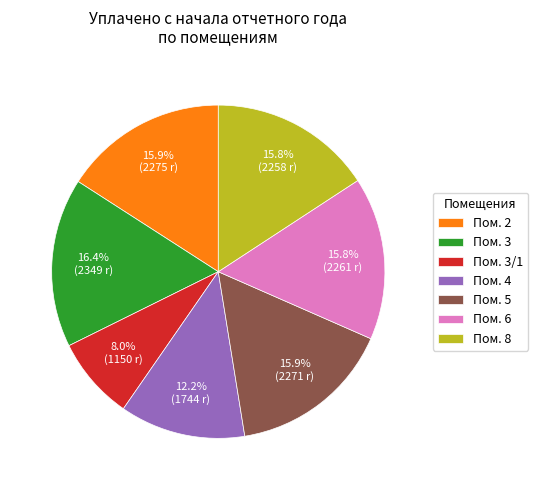

Is the sum of Пом. 4 and Пом. 8 greater than half?

No